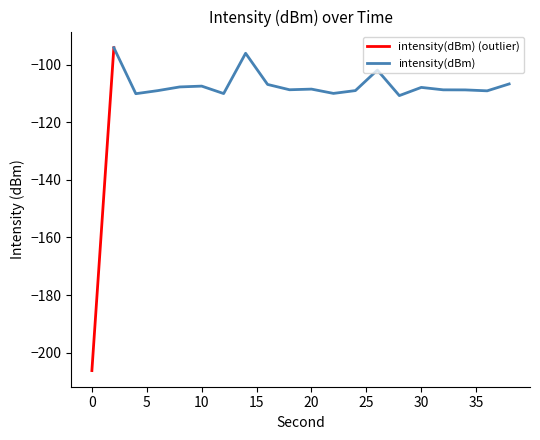

Reading left to right, extract all data points from this chart.

0=-206.2	2=-94.1	4=-110.1	6=-109.0	8=-107.7	10=-107.4	12=-110.0	14=-96.0	16=-106.9	18=-108.7	20=-108.5	22=-110.0	24=-109.0	26=-101.9	28=-110.7	30=-107.9	32=-108.7	34=-108.8	36=-109.1	38=-106.7